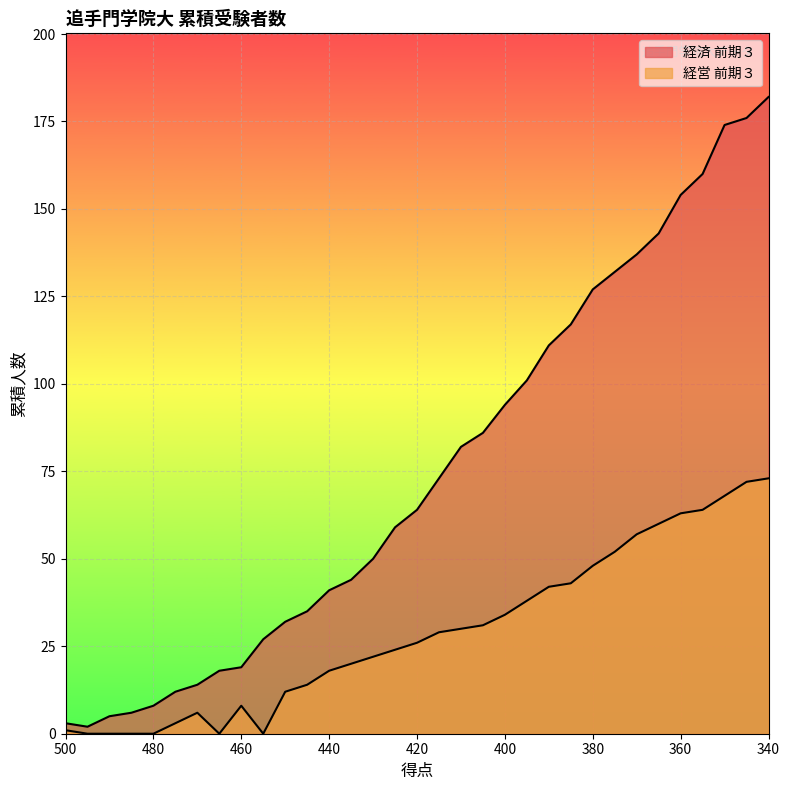

Which label corresponds to the largest value in the chart?

340